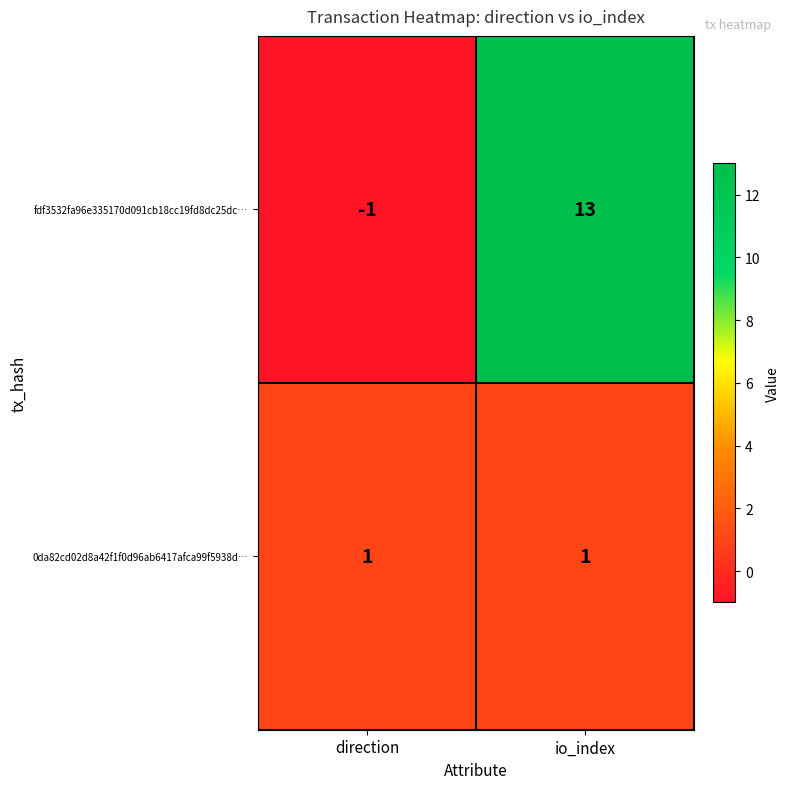

Between direction and io_index, which series saw the biggest shift?

fdf3532fa96e335170d091cb18cc19fd8dc25dc…